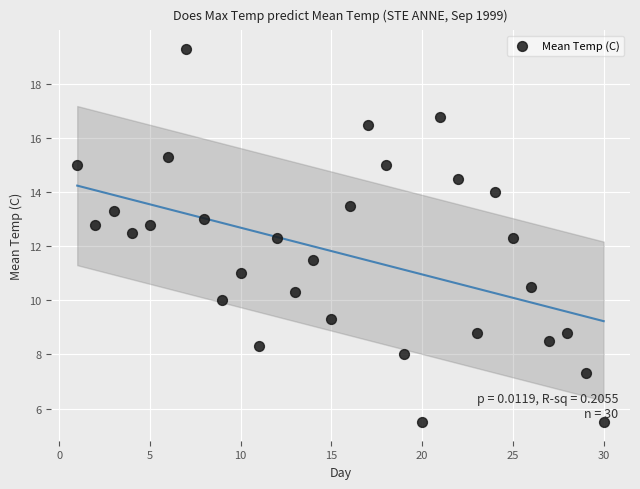

What is the range of X values (max minus min)?

29.0